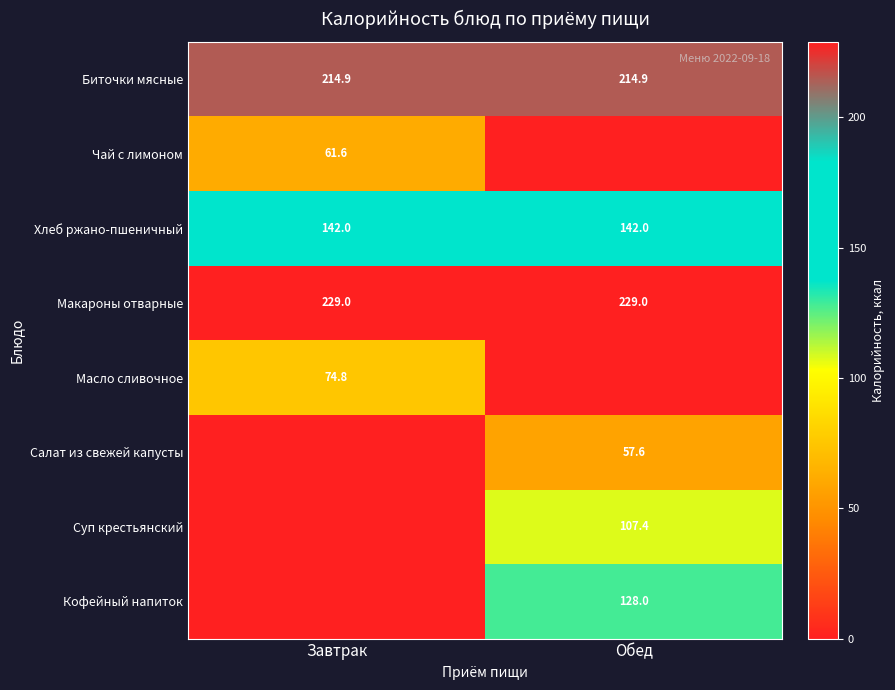

At which category does the chart reach its minimum across all series?

Обед